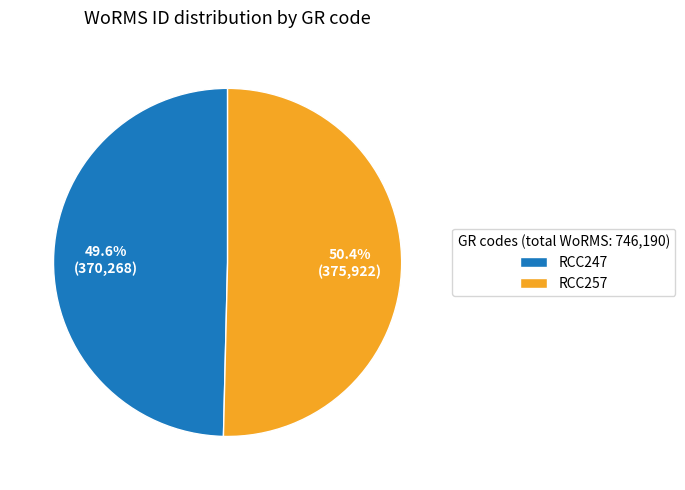

Rank the categories by value from highest to lowest.

RCC257, RCC247